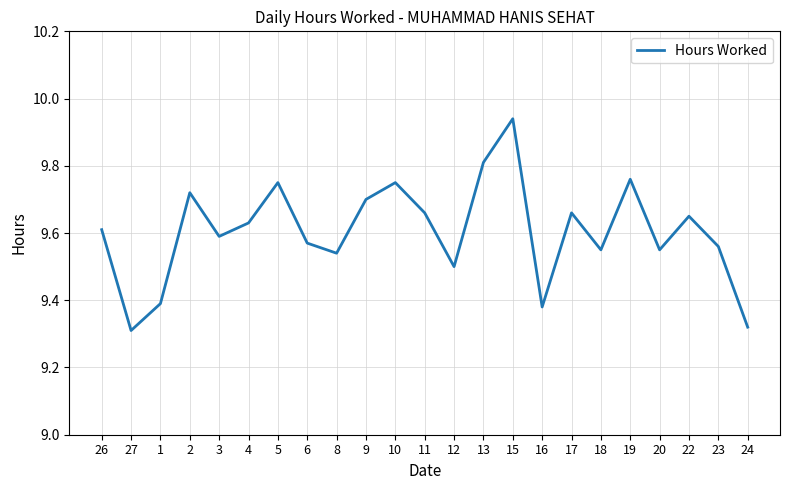

True or false: the data shows 9.7 at 22.

True